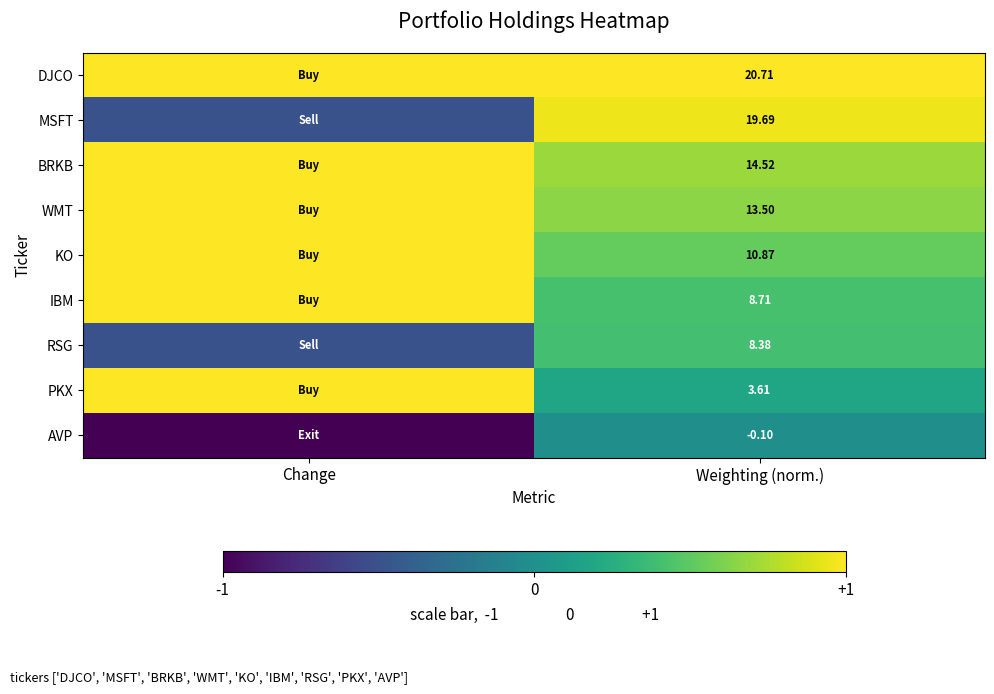

Between Weighting (norm.) and Change, which is larger?

Weighting (norm.)